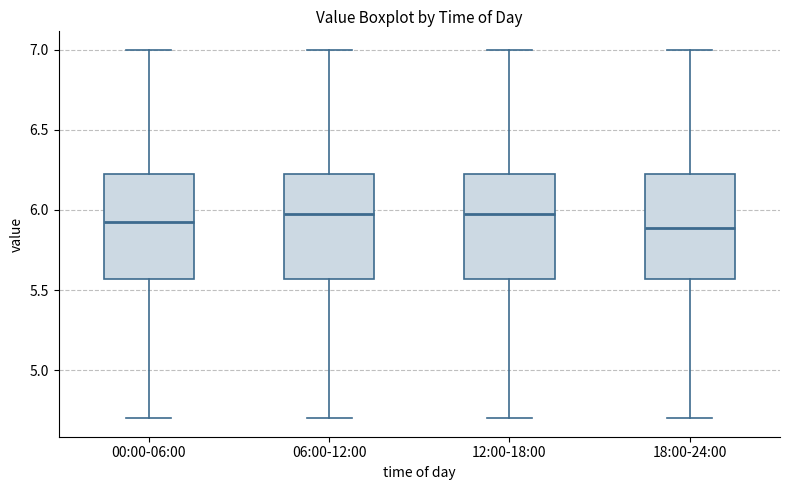

Reading left to right, transcribe this box plot: for each box, give where its median line is, the range the box spans, and where its two whiskers end, as read against the y-axis. The values are not printed on the chart, so give them approximately, as read against the axis.

00:00-06:00: median 5.95, box 5.55 to 6.25, whiskers 4.70 to 7.00
06:00-12:00: median 6.00, box 5.55 to 6.25, whiskers 4.70 to 7.00
12:00-18:00: median 6.00, box 5.55 to 6.25, whiskers 4.70 to 7.00
18:00-24:00: median 5.90, box 5.55 to 6.25, whiskers 4.70 to 7.00